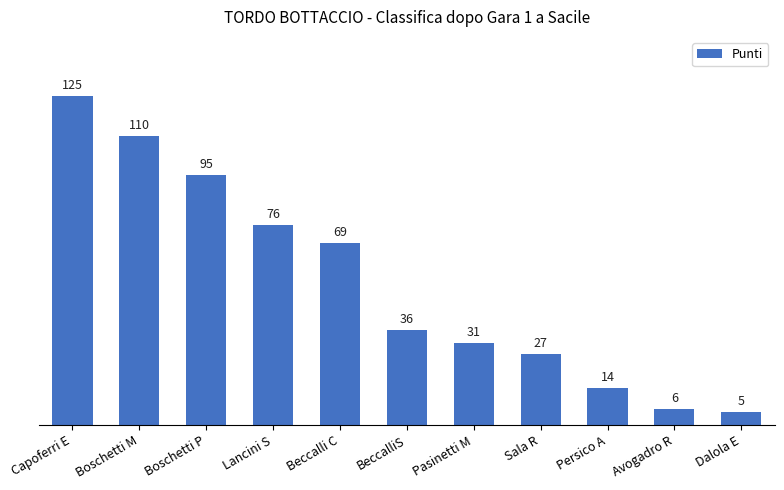

Are the bars grouped side by side (vs. stacked)?

No